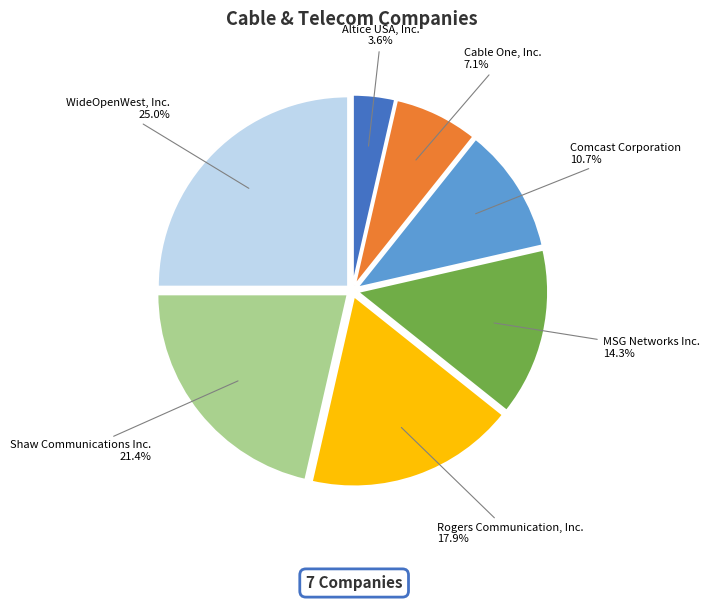

Rank the categories by value from highest to lowest.

WideOpenWest, Inc., Shaw Communications Inc., Rogers Communication, Inc., MSG Networks Inc., Comcast Corporation, Cable One, Inc., Altice USA, Inc.